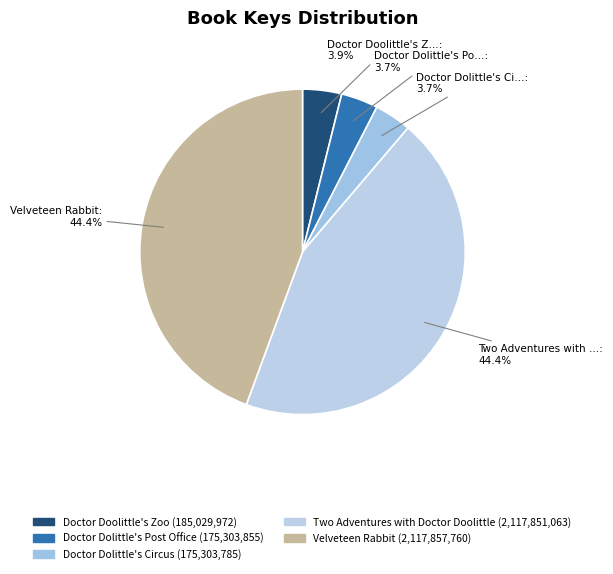

To the nearest percent, what is the average slice percentage?

20%